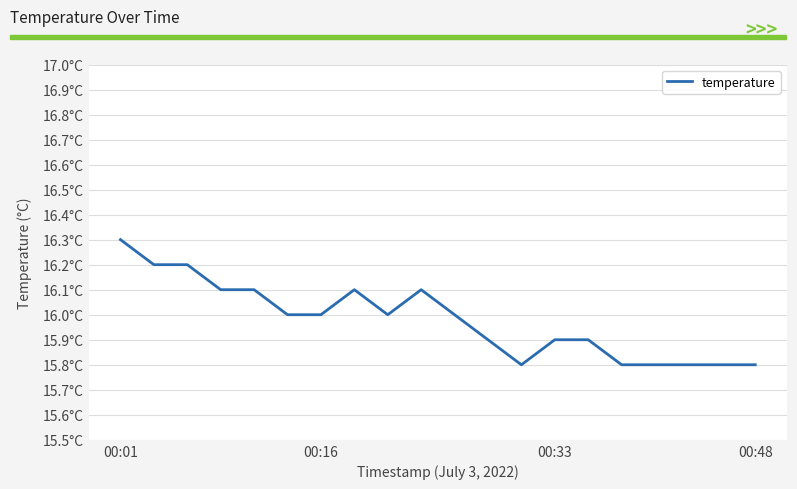

At which category does the data reach its first local peak?

7